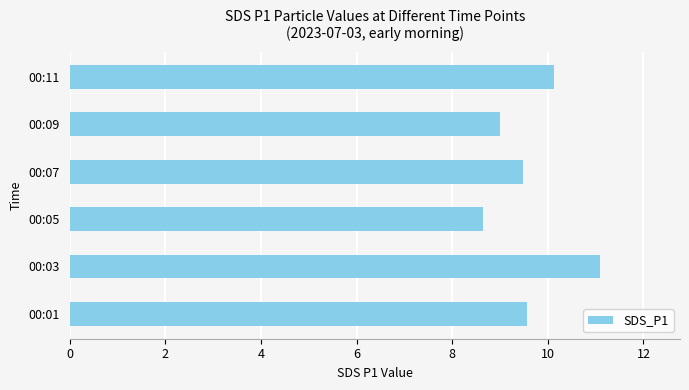

The value at 00:09 is 9.0. True or false?

True